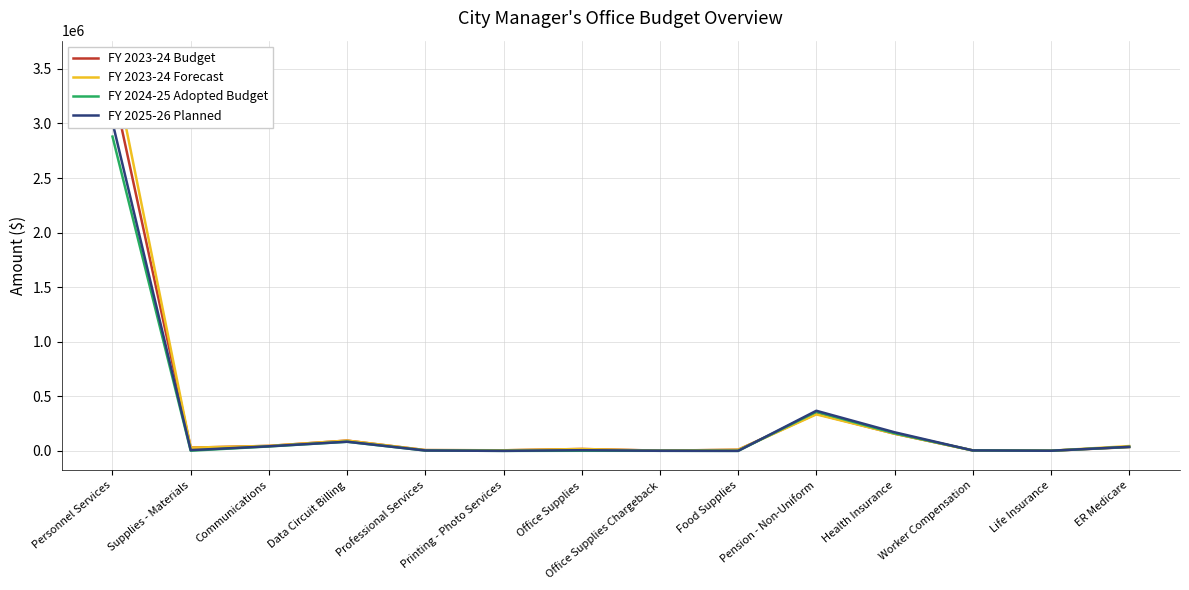

What value does the FY 2023-24 Forecast series have at Supplies - Materials, to the nearest 50?

29500